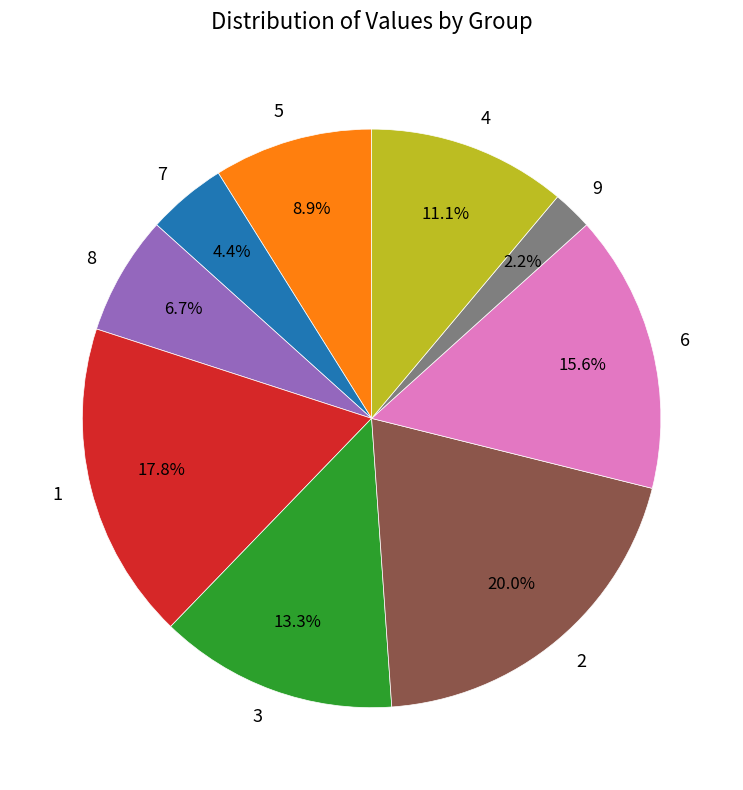

Count the number of slices in the pie.

9